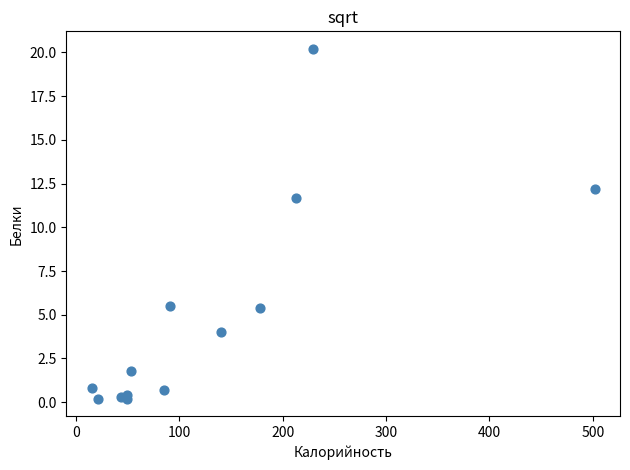

What Y value in the scatter plot is closest to 10?

11.7